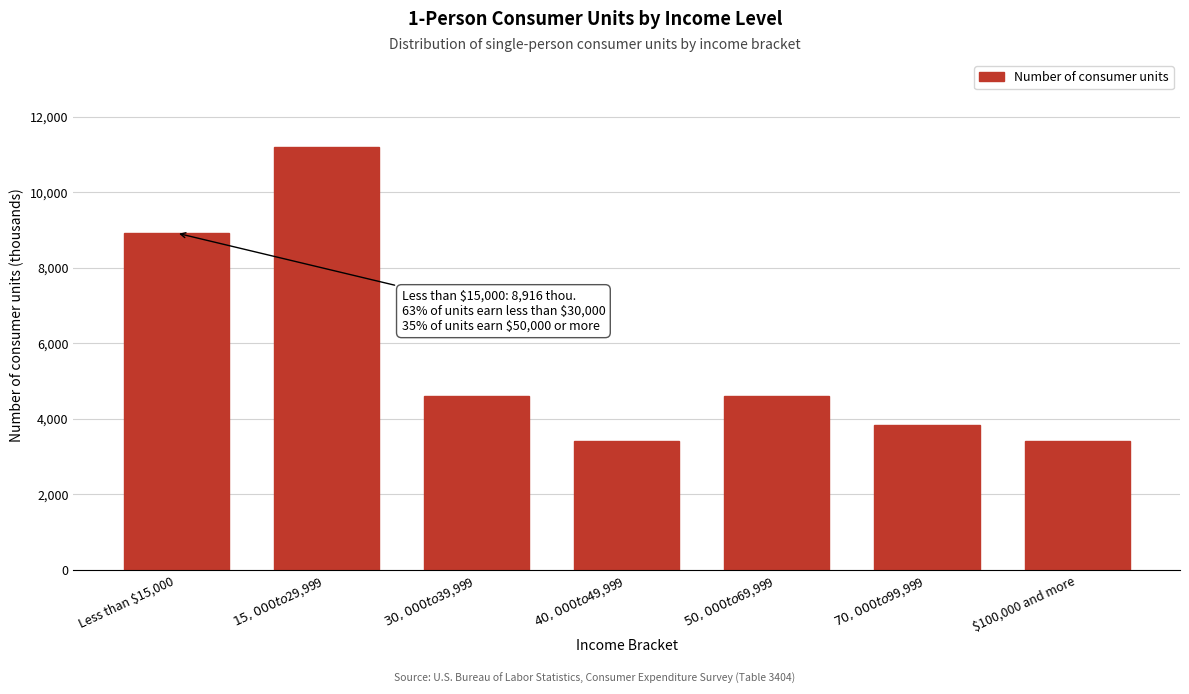

What is the value of the 1st bar from the left?

8916